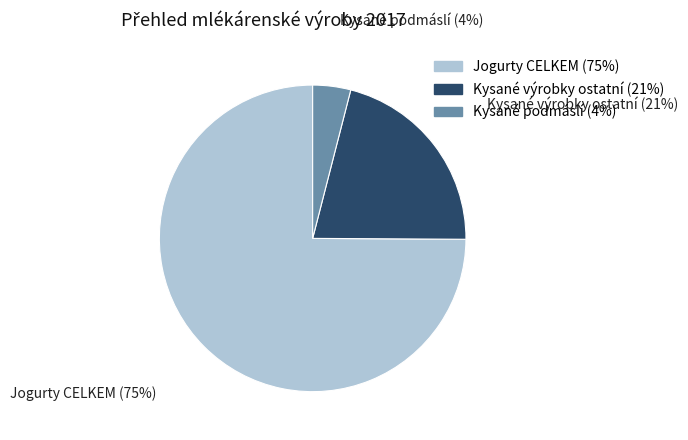

Which category has the biggest portion of the pie?

Jogurty CELKEM